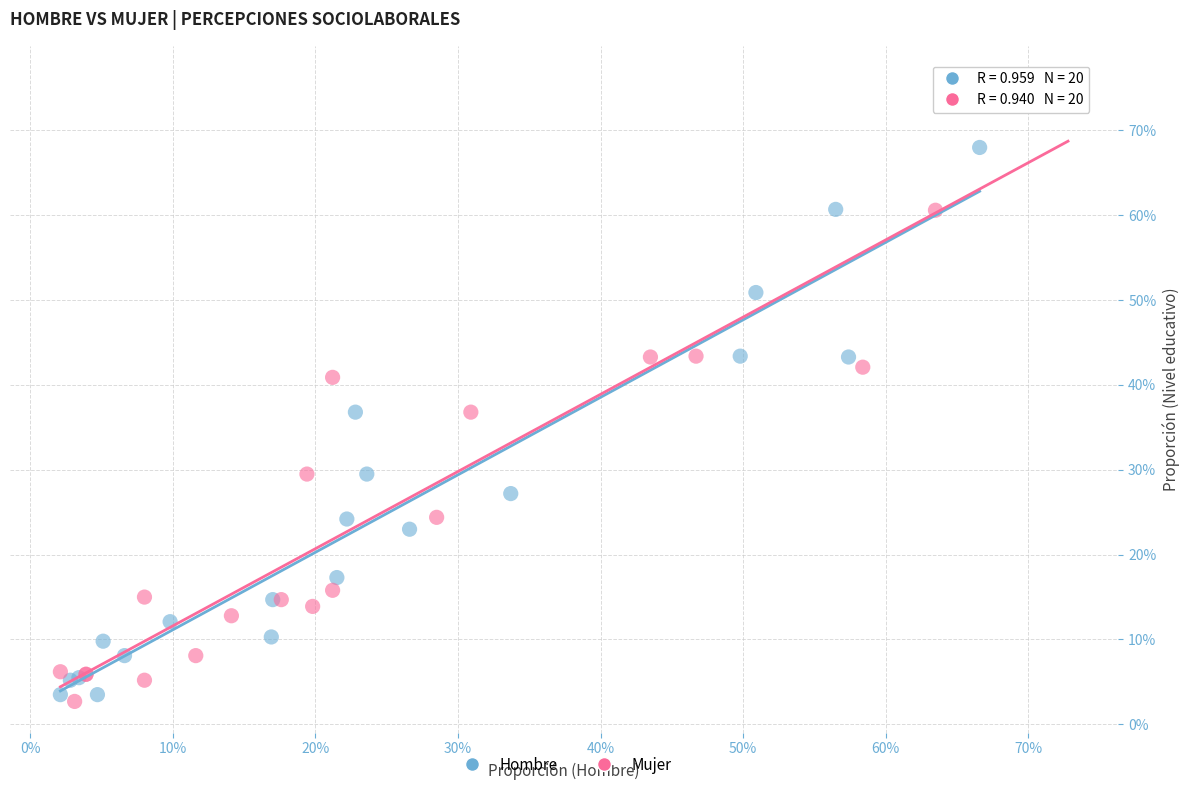

Which series reaches the minimum Y coordinate?

Mujer